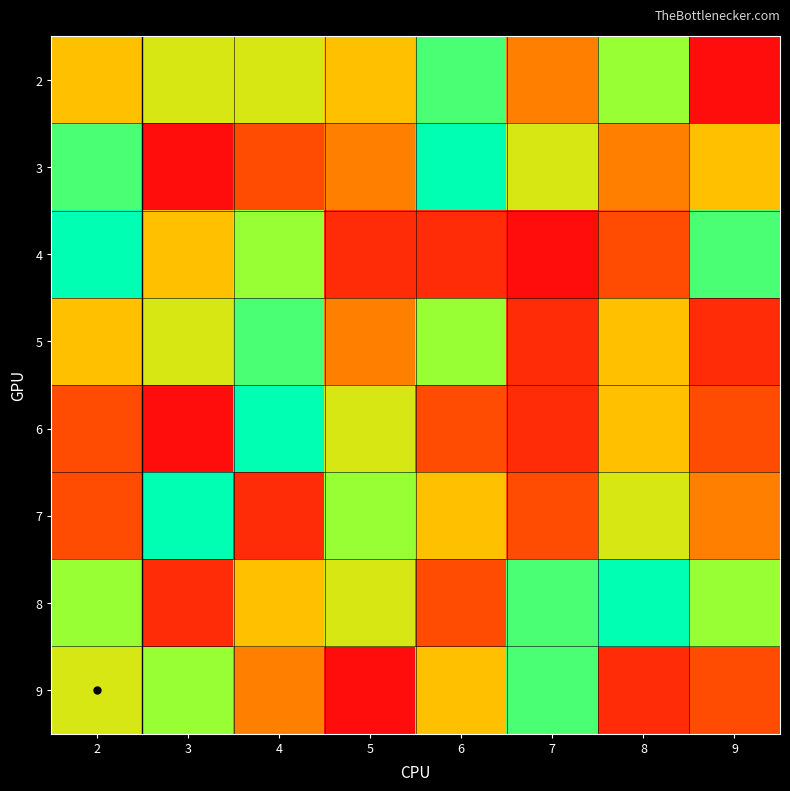

Rank the series at 5 from lowest to highest value.

9, 4, 3, 5, 2, 6, 8, 7